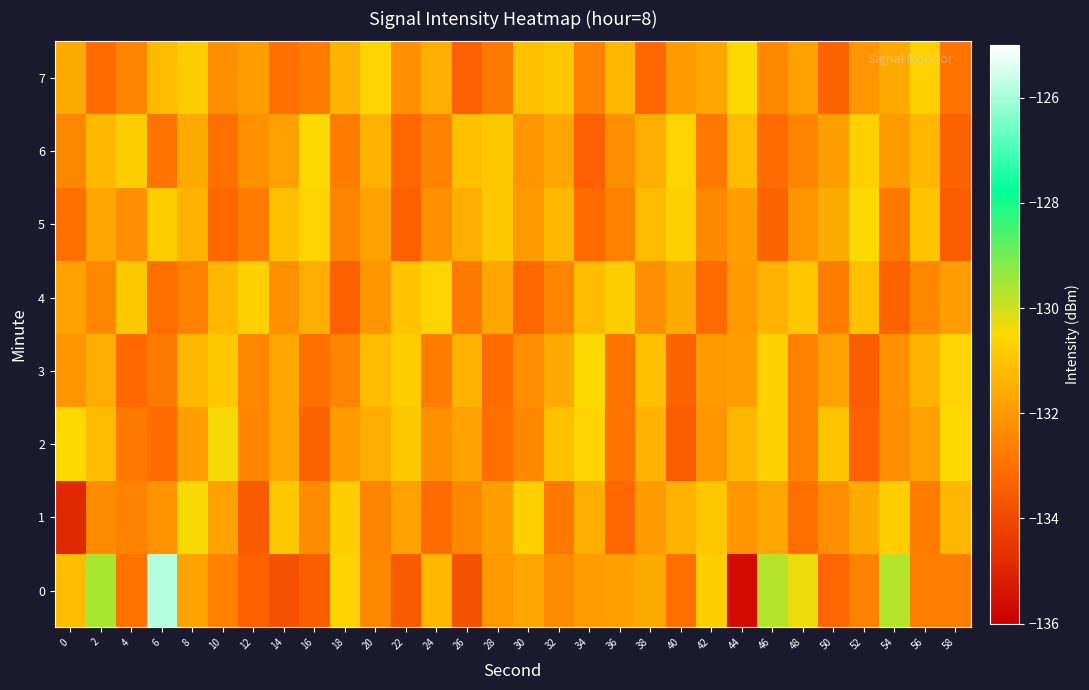

What is the difference between the highest and lowest values at 46?

3.6